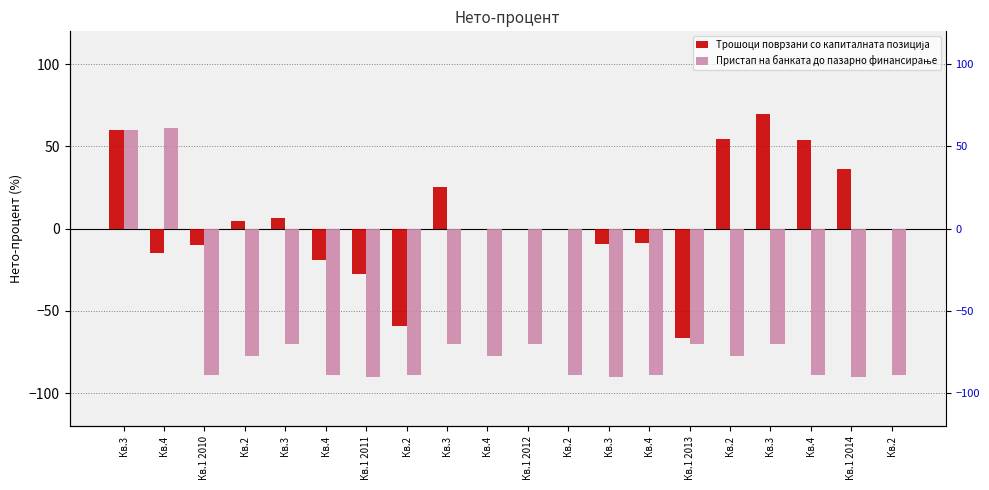

How many bars are there in total?

40